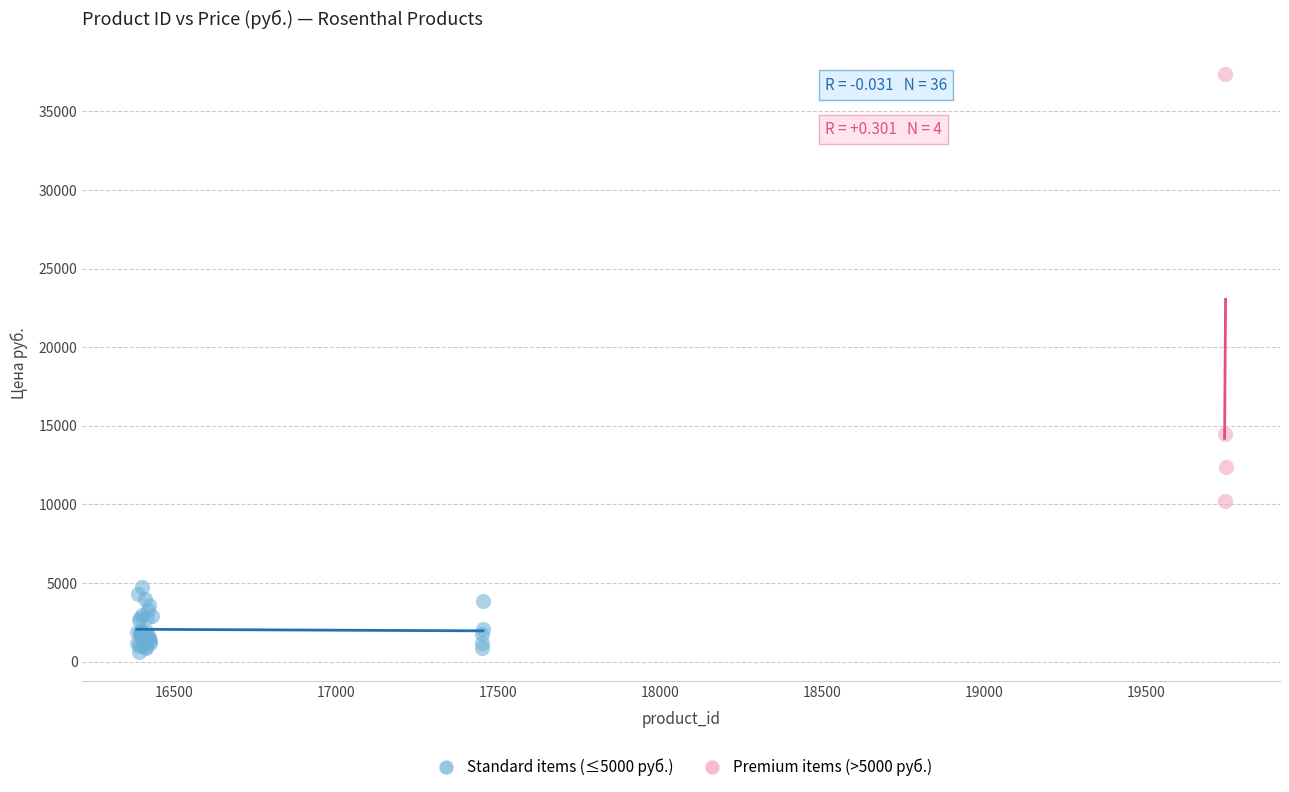

Which series contains the lowest Y value?

Standard items (≤5000 руб.)